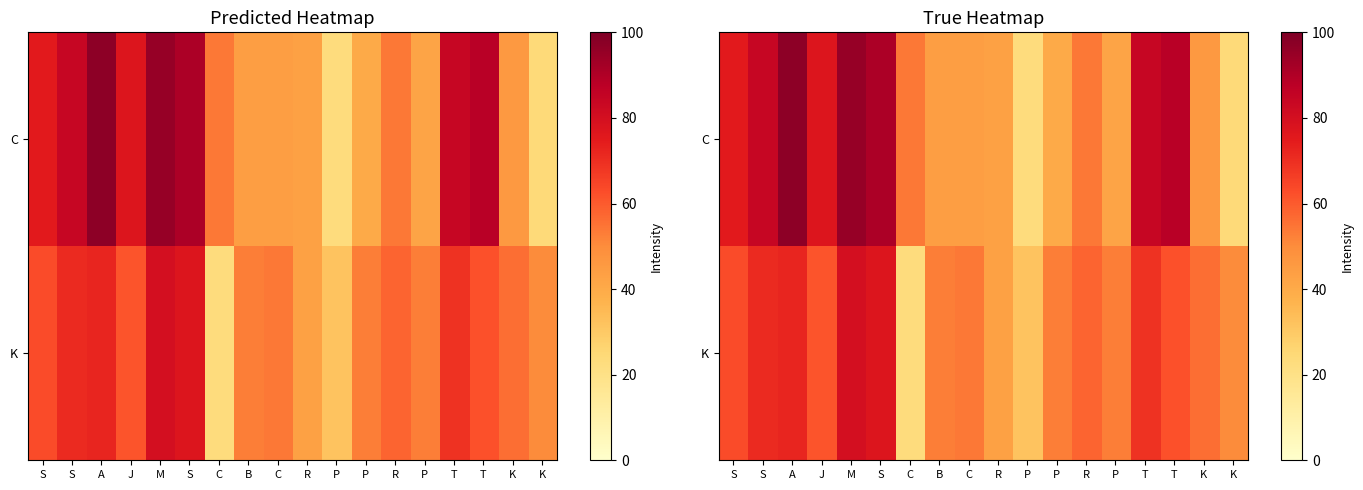

At which label is K closest to 51?

K